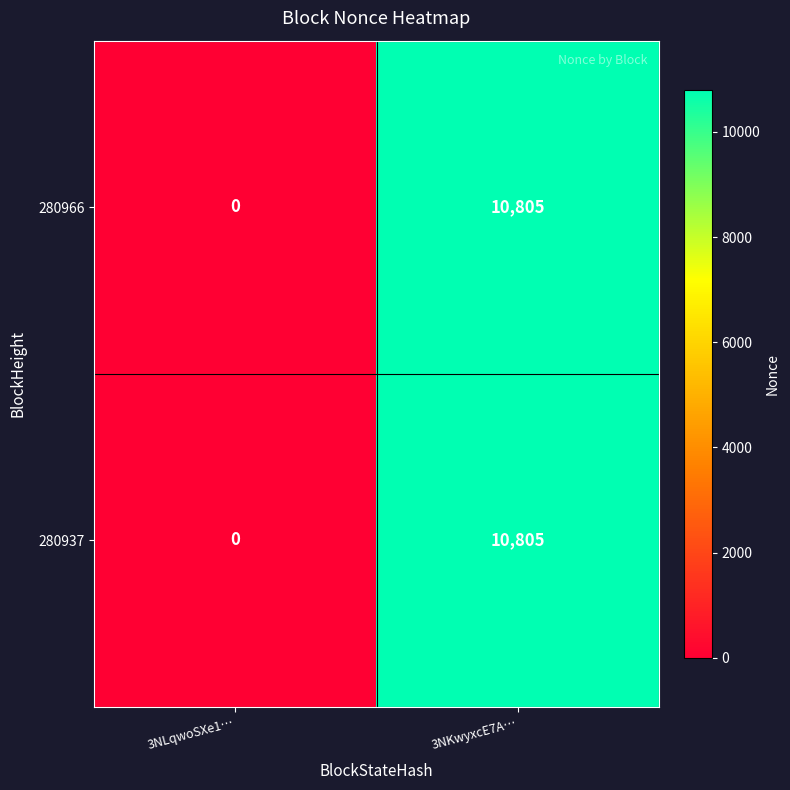

What is the difference between the maximum and minimum values in the 280937 series?

10805